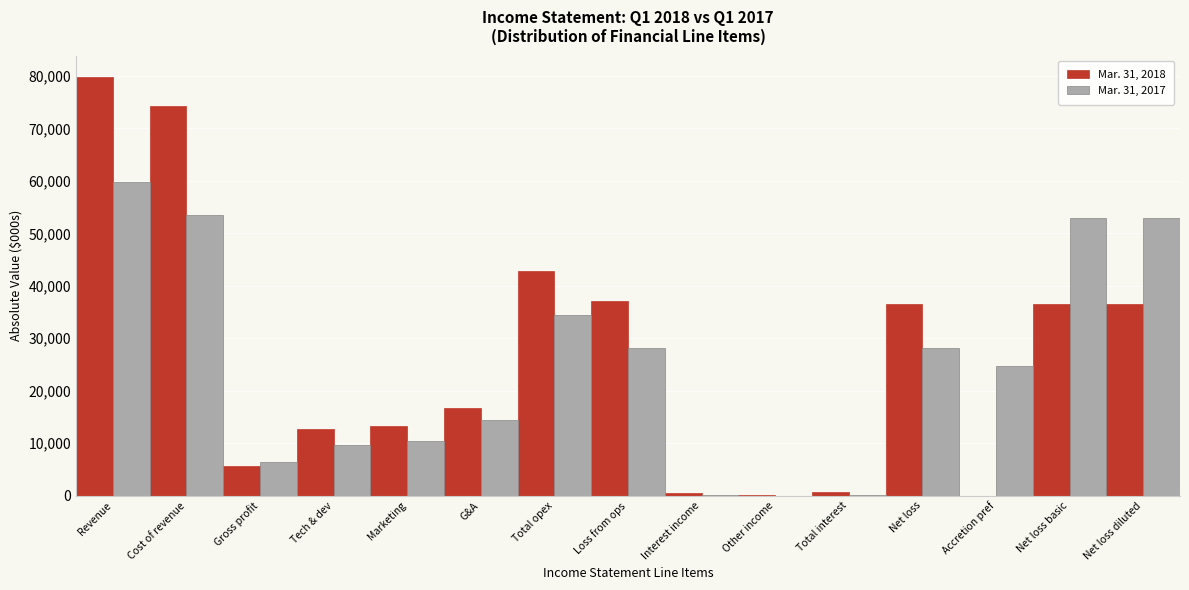

What is the total value across all series at Net loss?

64505